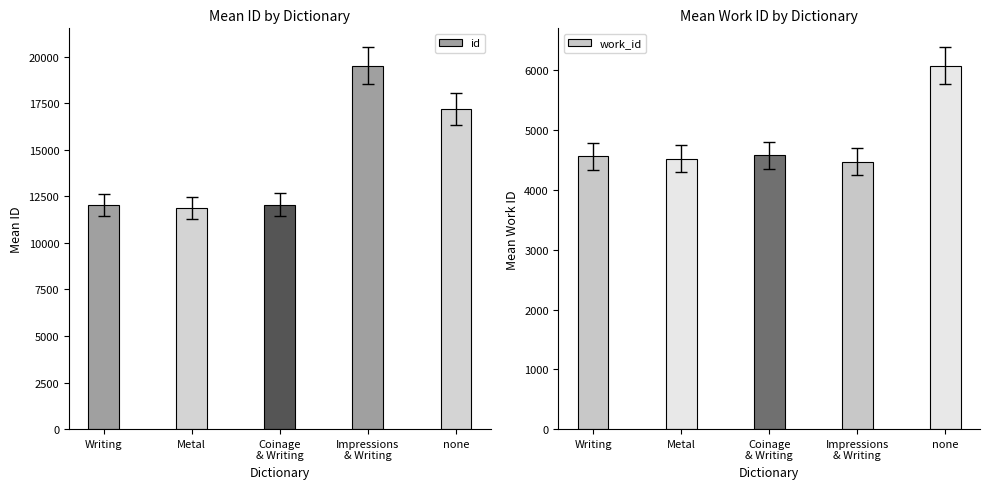

What are all the series names shown in the legend?

id, work_id